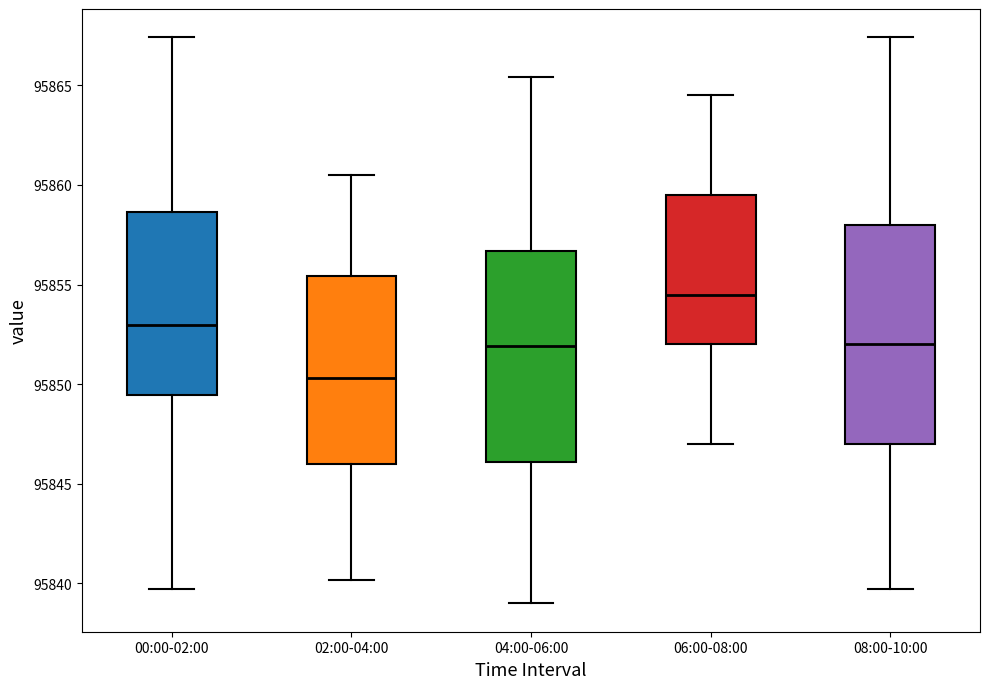

Reading left to right, transcribe this box plot: for each box, give where its median line is, the range the box spans, and where its two whiskers end, as read against the y-axis. The values are not printed on the chart, so give them approximately, as read against the axis.

00:00-02:00: median 95853.0, box 95849.5 to 95858.5, whiskers 95839.5 to 95867.5
02:00-04:00: median 95850.5, box 95846.0 to 95855.5, whiskers 95840.0 to 95860.5
04:00-06:00: median 95852.0, box 95846.0 to 95856.5, whiskers 95839.0 to 95865.5
06:00-08:00: median 95854.5, box 95852.0 to 95859.5, whiskers 95847.0 to 95864.5
08:00-10:00: median 95852.0, box 95847.0 to 95858.0, whiskers 95839.5 to 95867.5